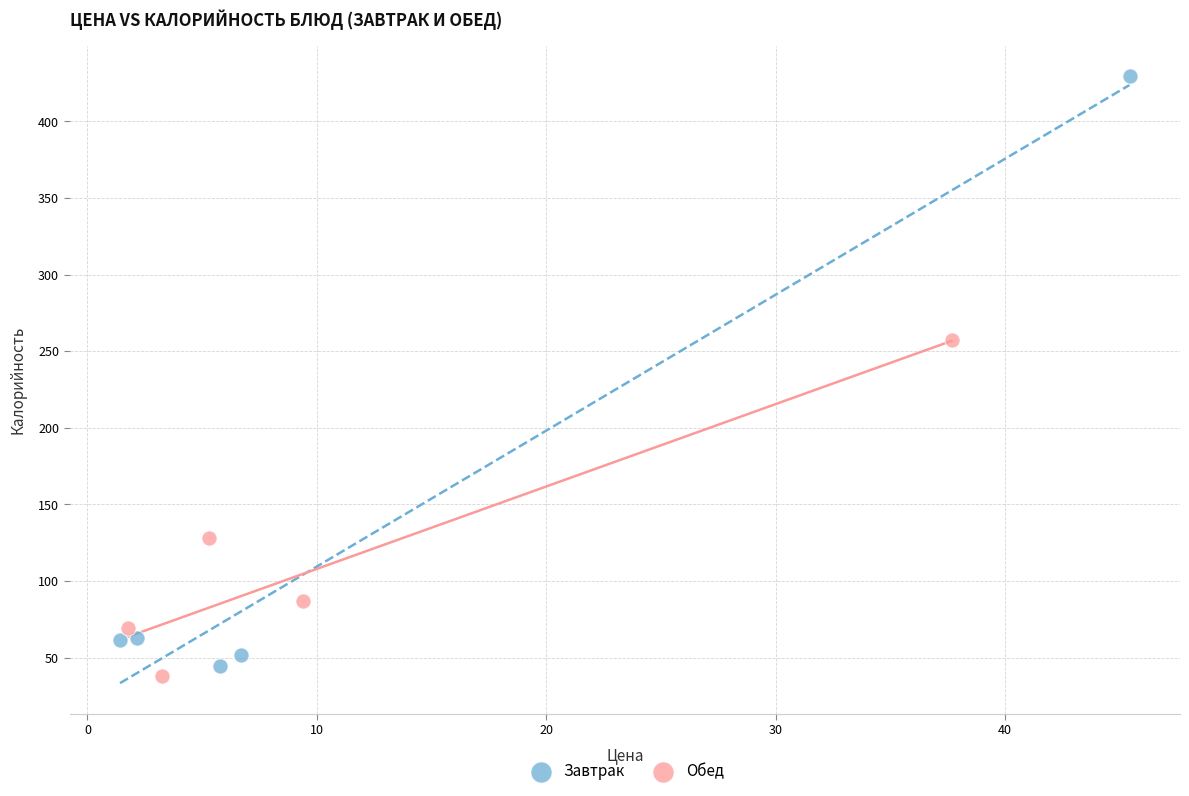

Which series has the largest Y range (max minus min)?

Завтрак